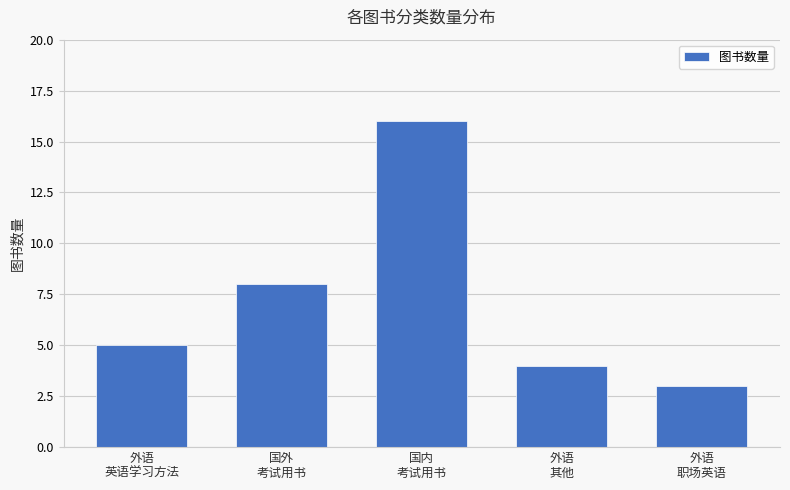

Where is the data nearest to the value 9?

国外
考试用书